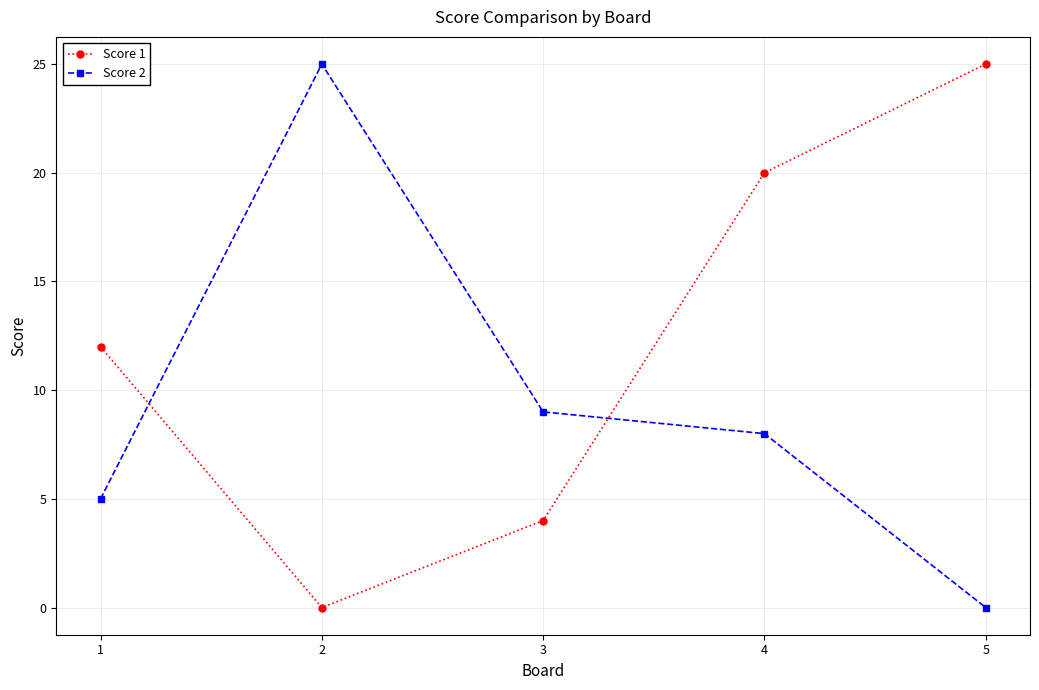

At 2, list the series in order from largest to smallest.

Score 2, Score 1